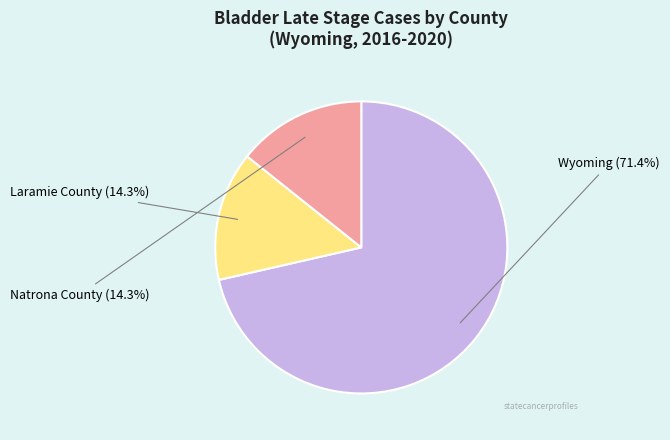

Is there a majority slice in this chart?

Yes